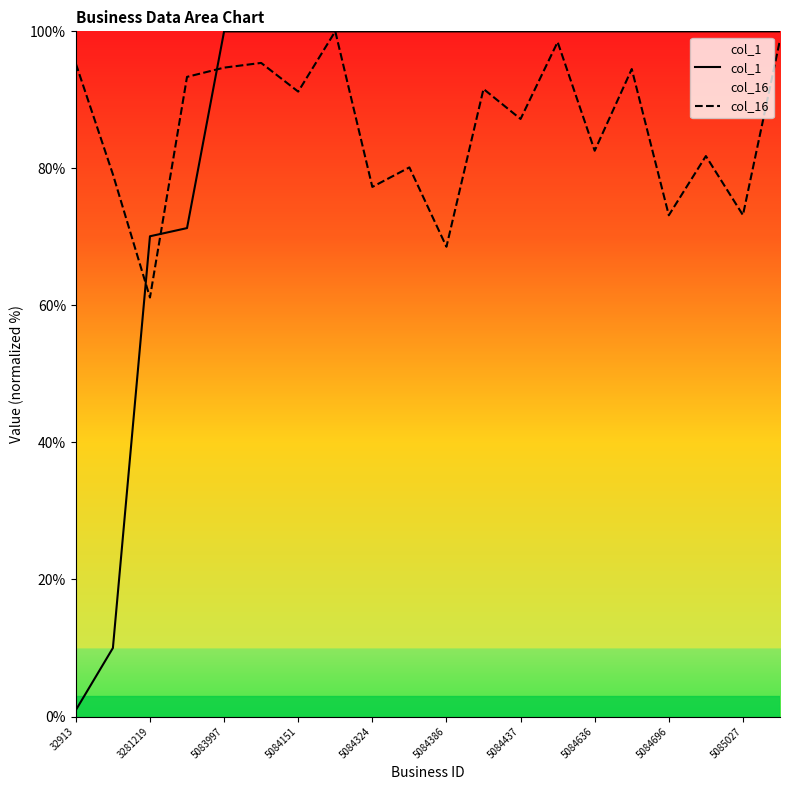

At which label does col_16 first exceed 91?

32913